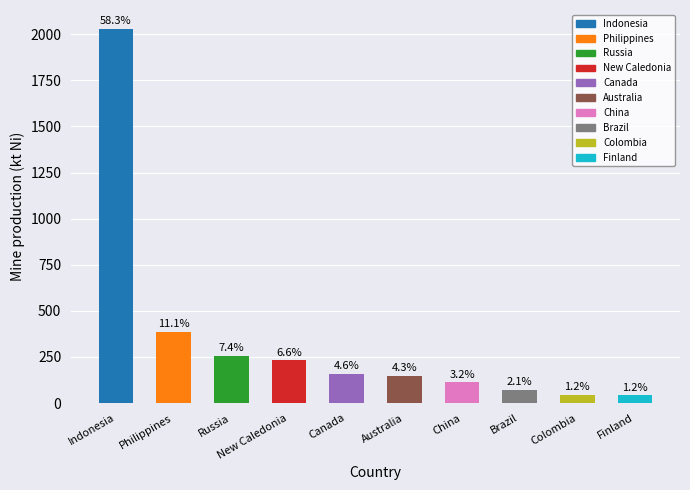

How many values are below 158?

5